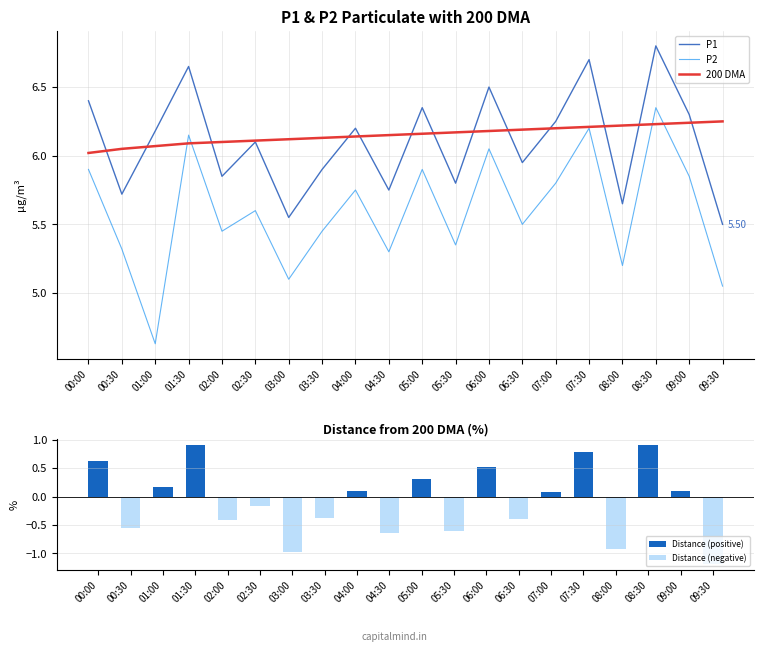

At which category is the sum across all series the highest?

08:30